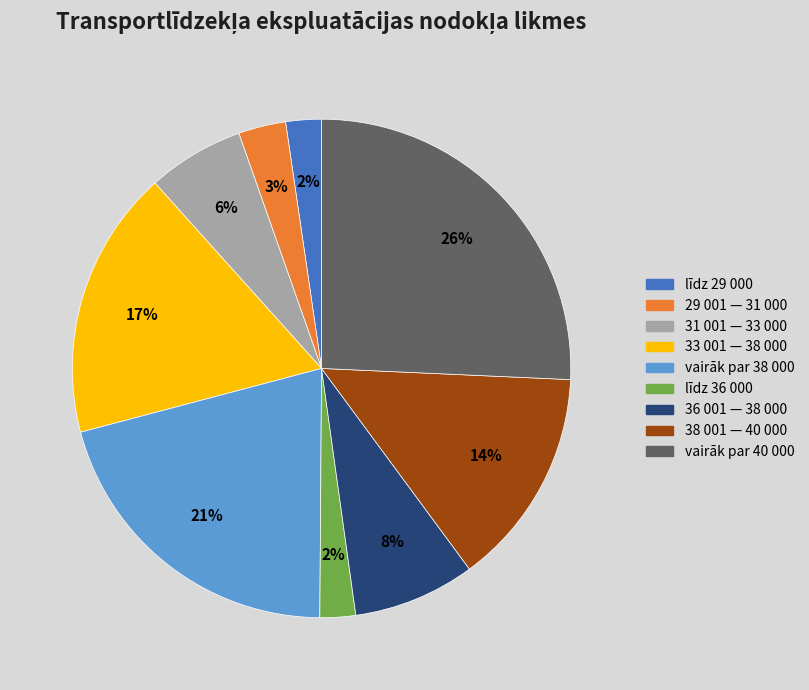

What is the largest slice in the pie chart?

vairāk par 40 000